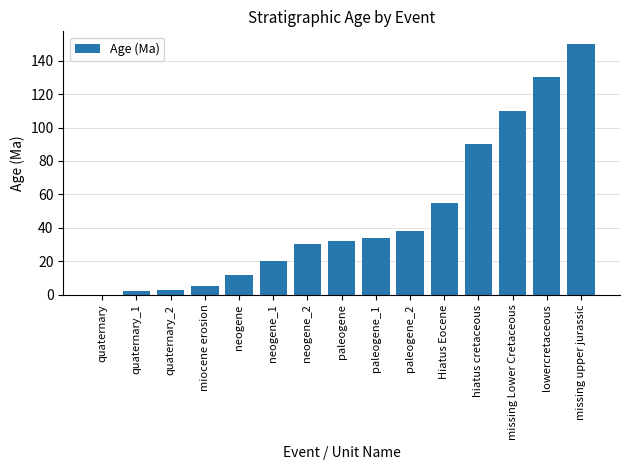

Between missing Lower Cretaceous and hiatus cretaceous, which is larger?

missing Lower Cretaceous